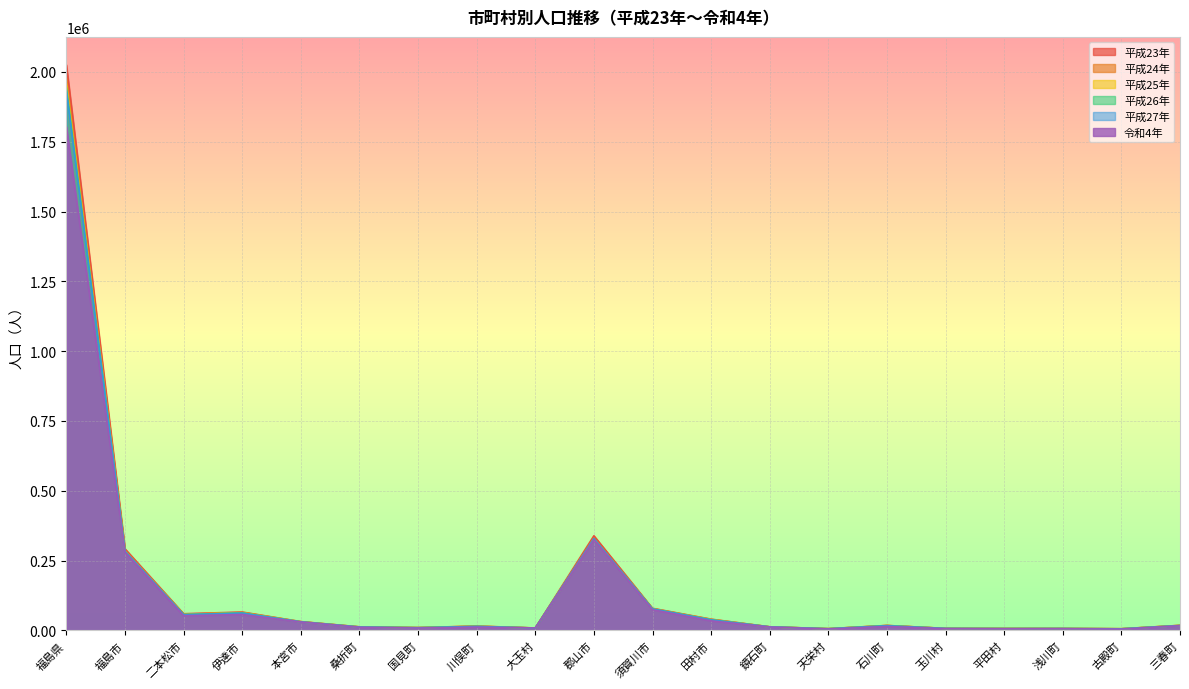

What is the total value across all series at 玉川村?

41431